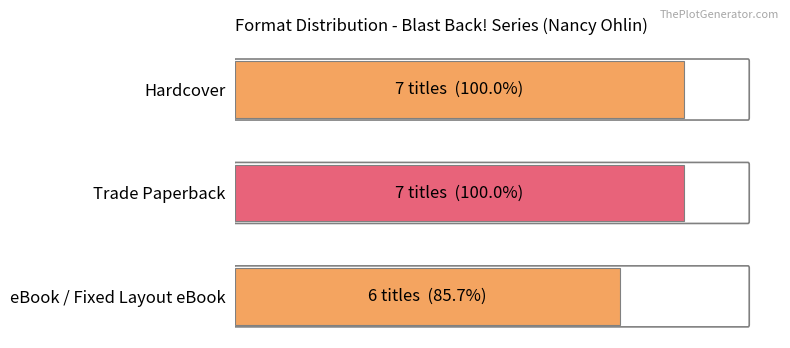

At which label is the value closest to 6?

eBook / Fixed Layout eBook